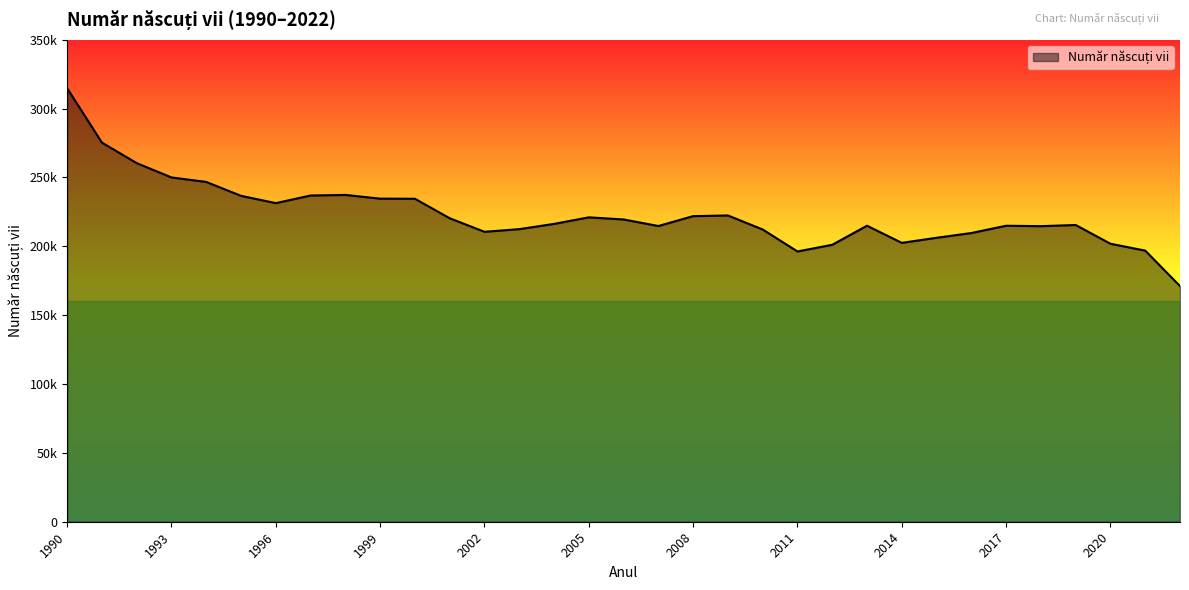

Does the chart display data point markers on the line(s)?

No